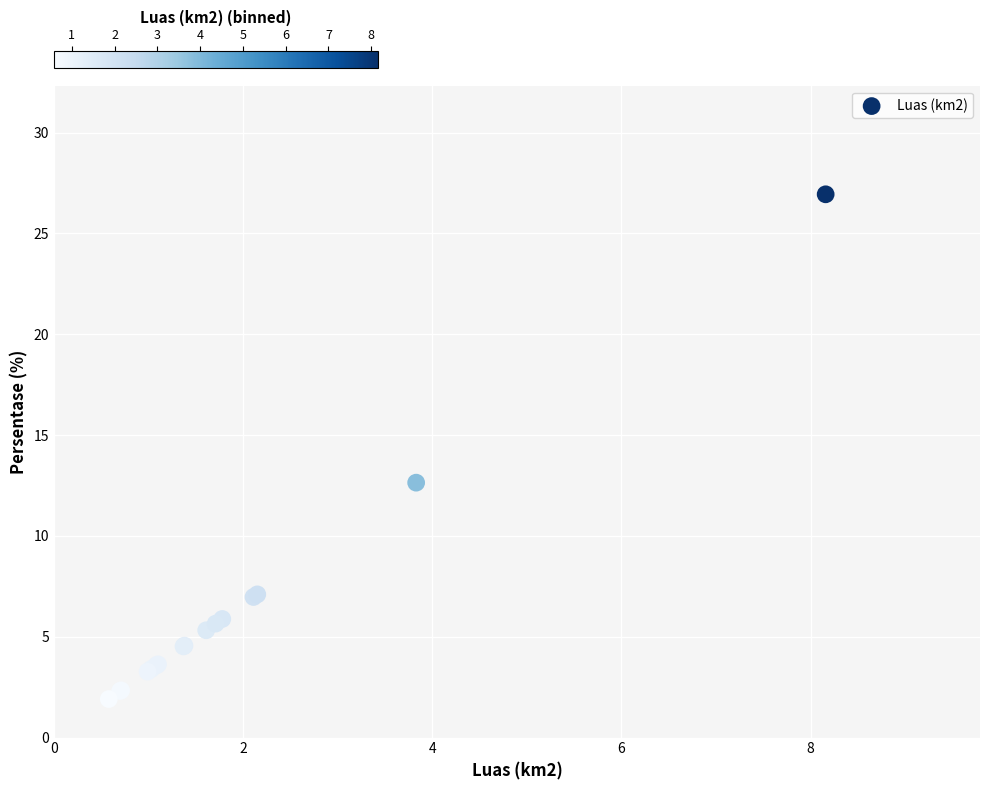

What Y value in the scatter plot is closest to 14?

12.6